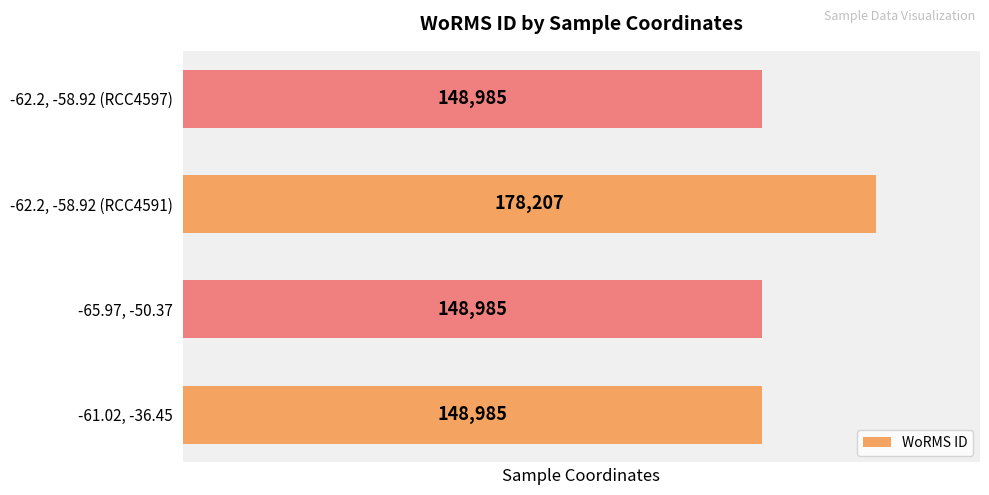

The chart shows a value of 62793 at -61.02, -36.45. True or false?

False